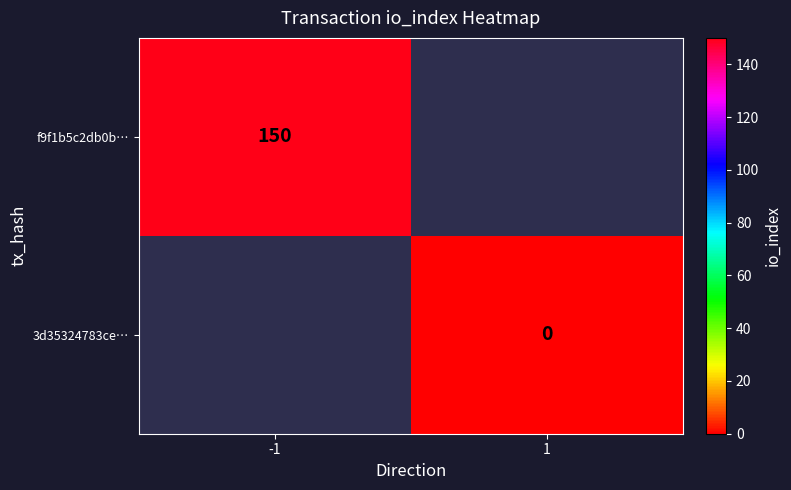

At which category does the chart reach its minimum across all series?

1